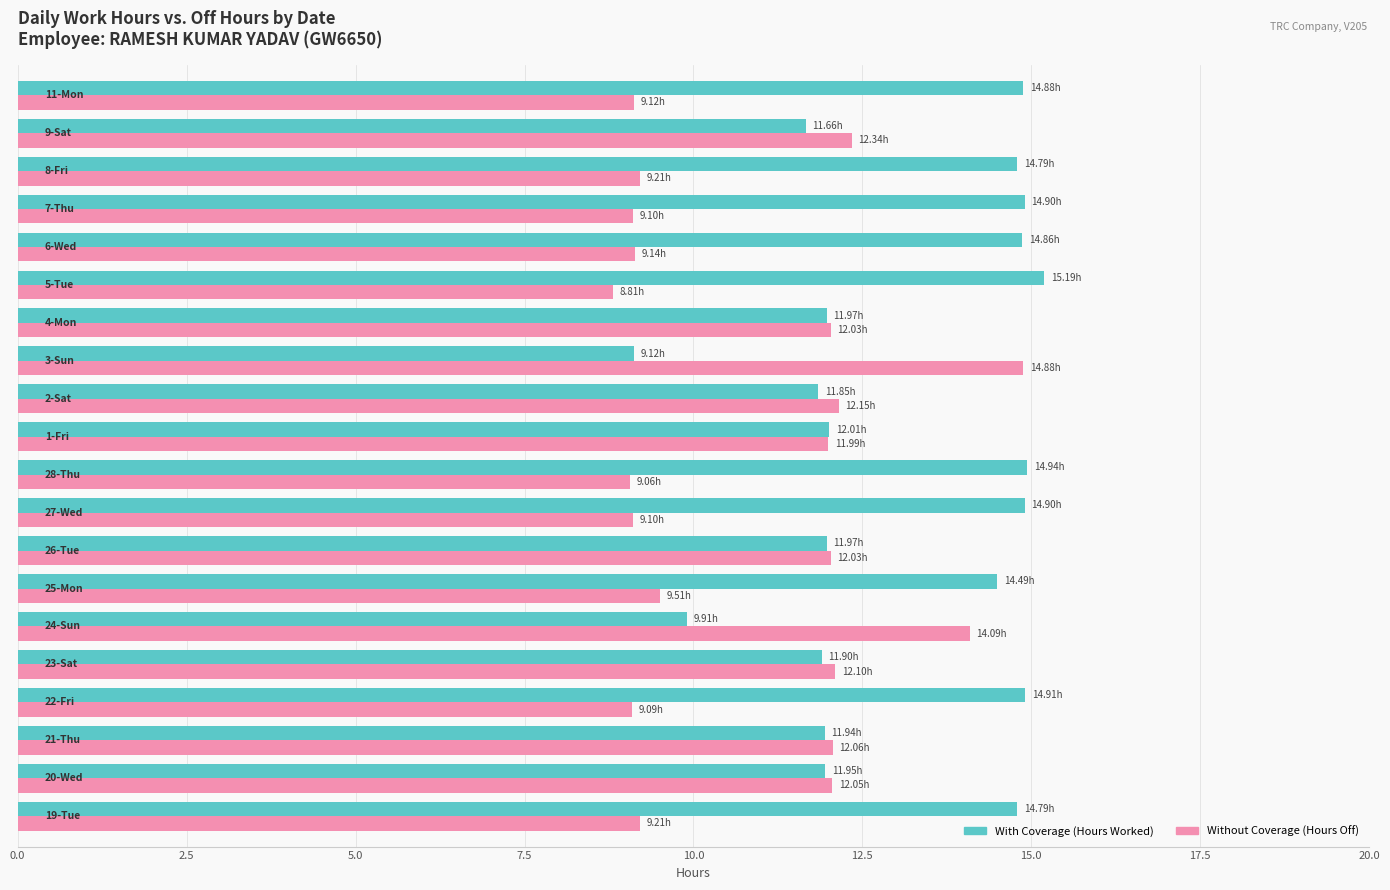

Rank the series by their average value, from highest to lowest.

With Coverage (Hours Worked), Without Coverage (Hours Off)